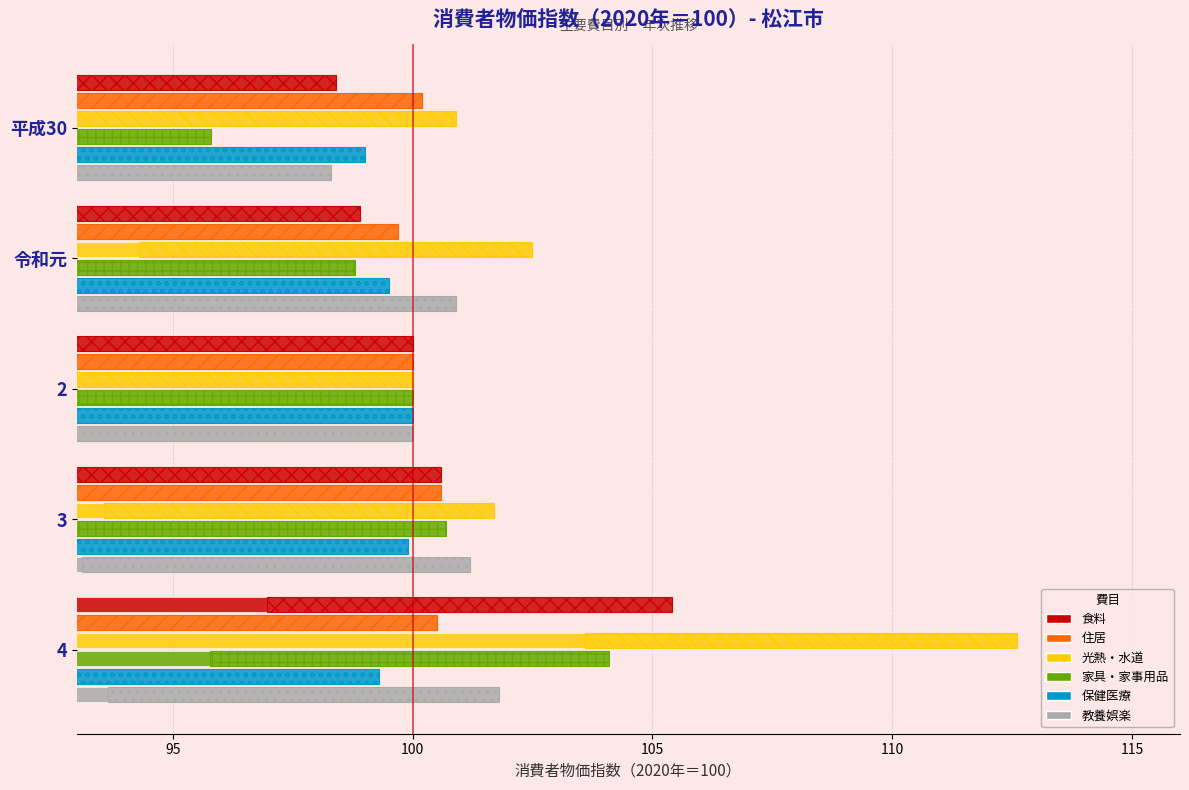

Reading left to right, what are all the values shown in this chart?

食料: 98.4	98.9	100.0	100.6	105.4
住居: 100.2	99.7	100.0	100.6	100.5
光熱・水道: 100.9	102.5	100.0	101.7	112.6
家具・家事用品: 95.8	98.8	100.0	100.7	104.1
保健医療: 99.0	99.5	100.0	99.9	99.3
教養娯楽: 98.3	100.9	100.0	101.2	101.8